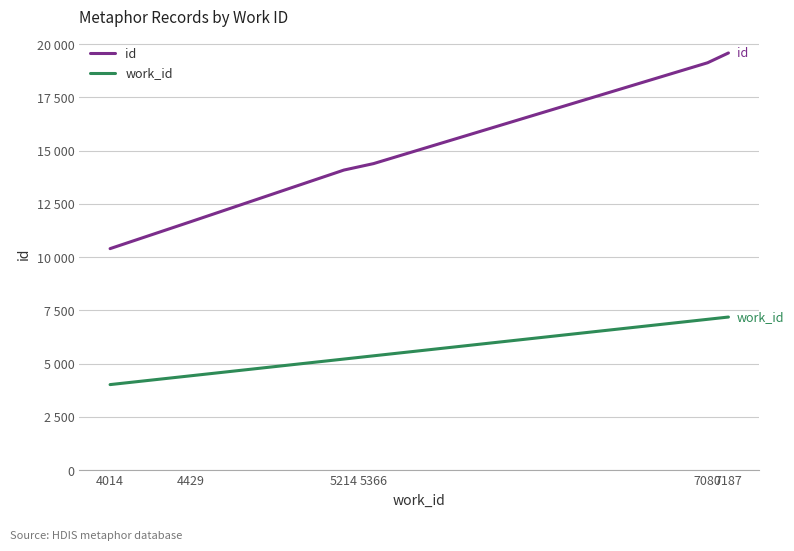

Is this an area chart (filled region under the line)?

No